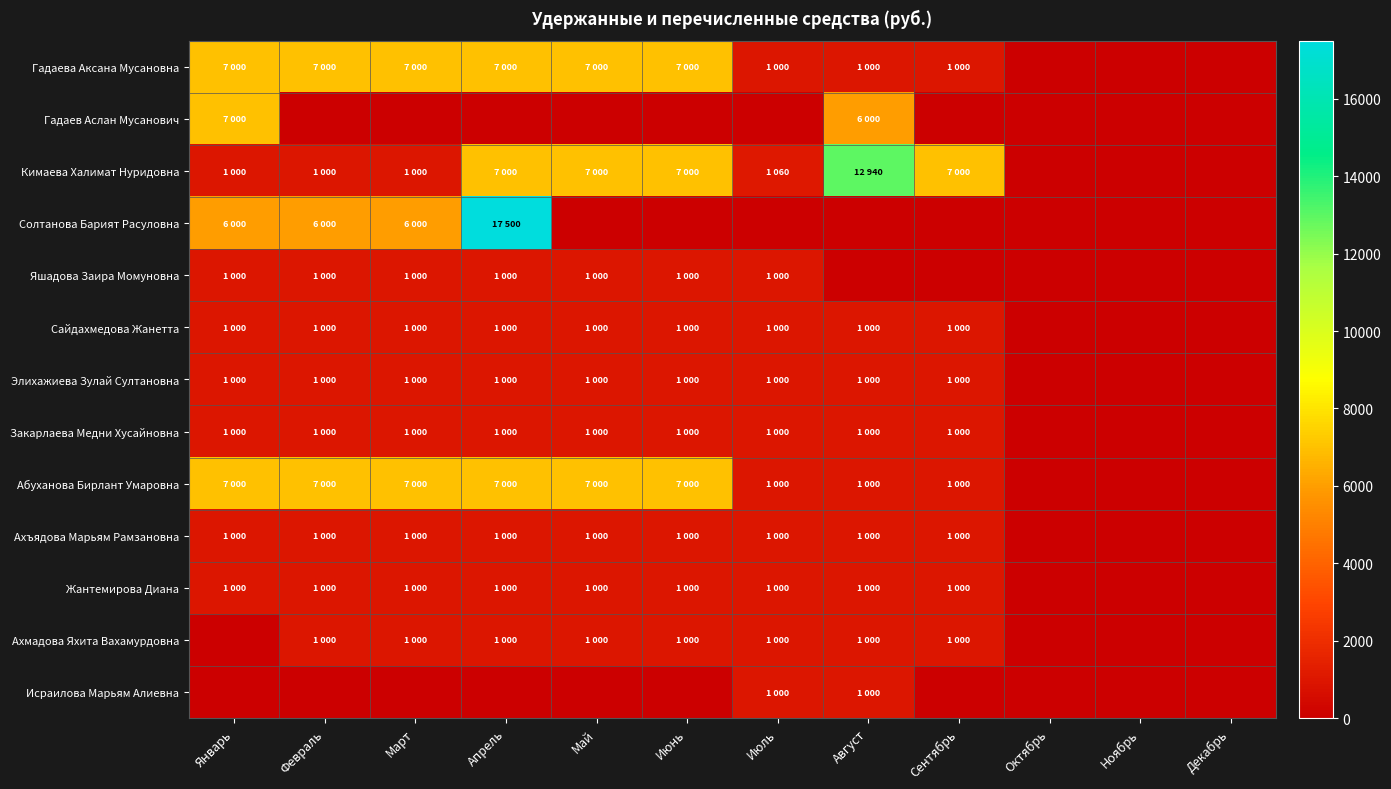

How many series are shown in this chart?

13